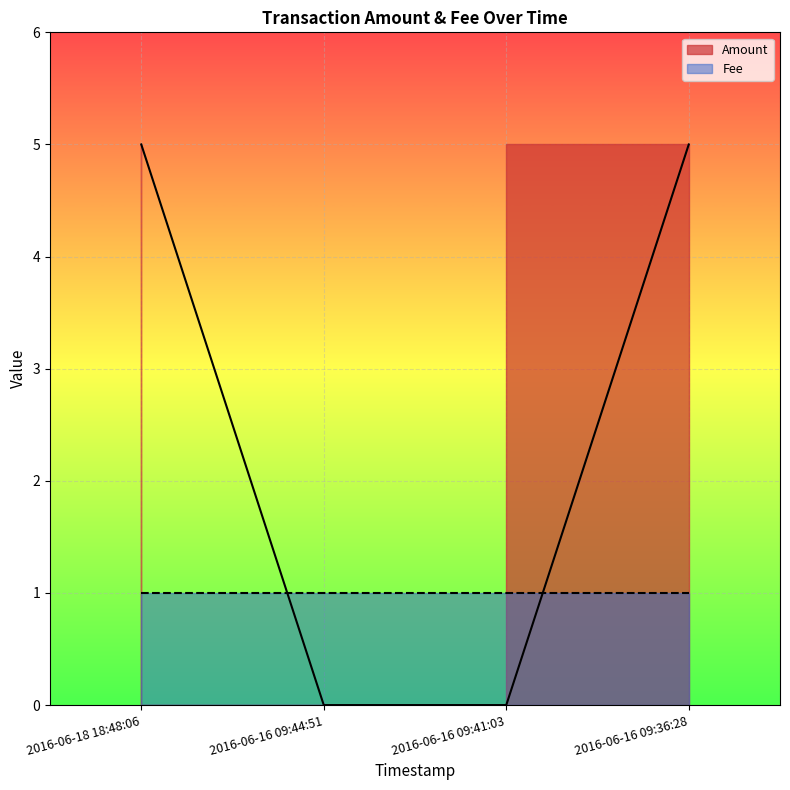

True or false: Amount has more than 1 interior local peaks.

False